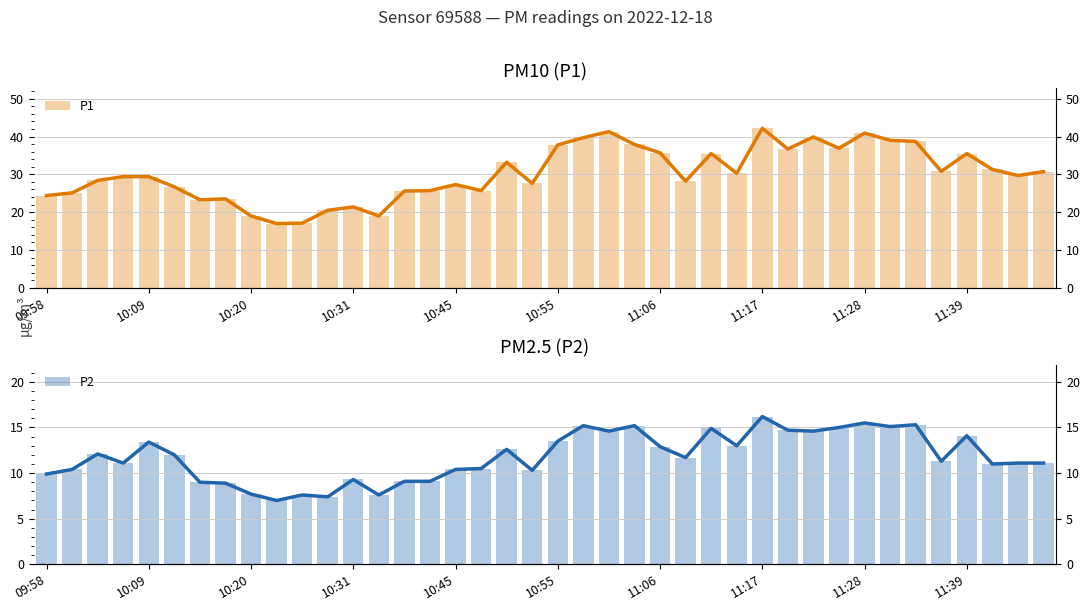

What position from the right is 11?

29